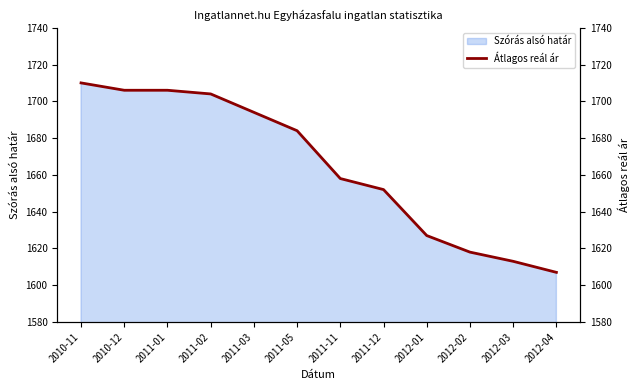

What is the value of the 6th point from the left?

1684